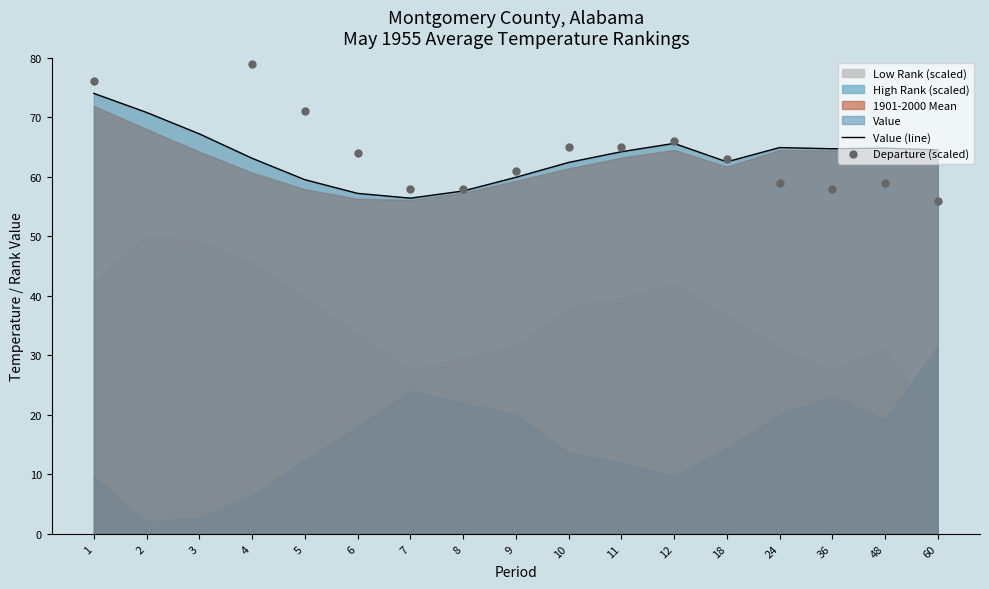

Which series reaches the maximum Y coordinate?

Departure (scaled)